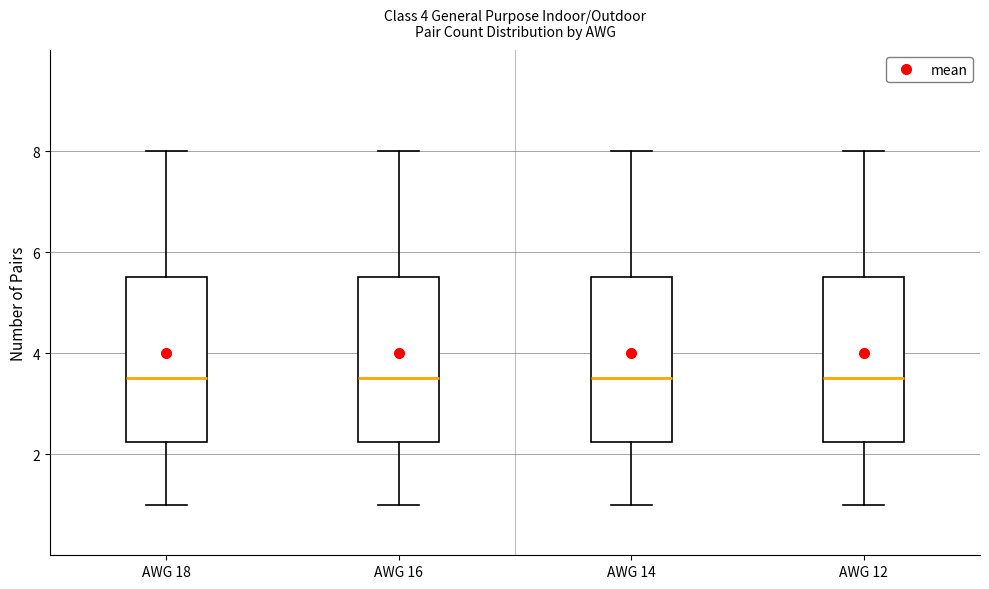

Reading left to right, read every box against the y-axis: the position of its median line, the range the box covers, and the ends of its whiskers. The values are not printed on the chart, so give them approximately, as read against the axis.

AWG 18: median 3.6, box 2.2 to 5.6, whiskers 1.0 to 8.0
AWG 16: median 3.6, box 2.2 to 5.6, whiskers 1.0 to 8.0
AWG 14: median 3.6, box 2.2 to 5.6, whiskers 1.0 to 8.0
AWG 12: median 3.6, box 2.2 to 5.6, whiskers 1.0 to 8.0